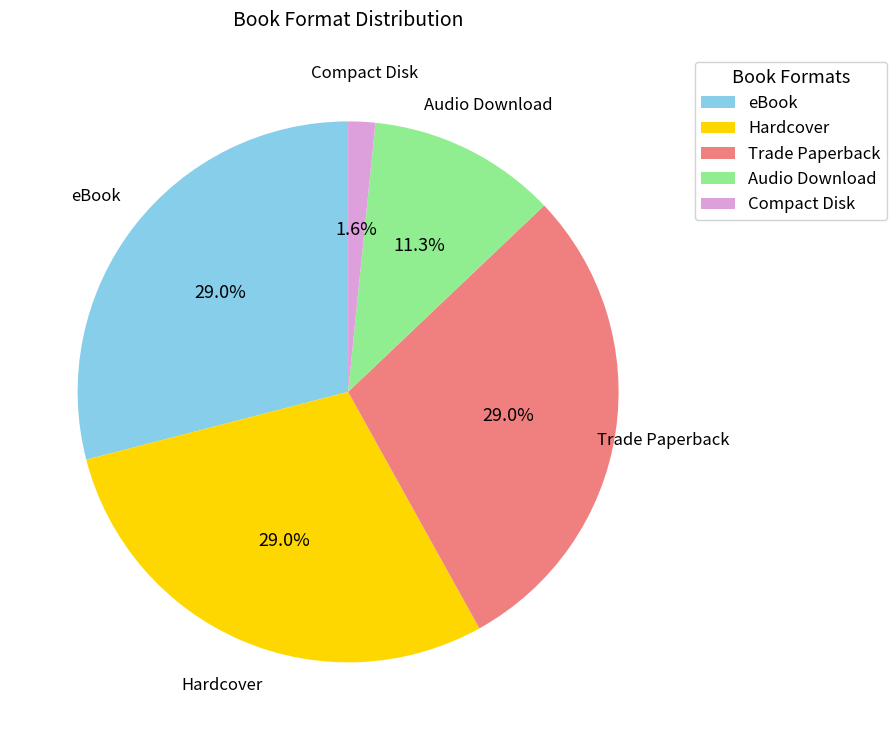

To the nearest percent, what is the average slice percentage?

20%